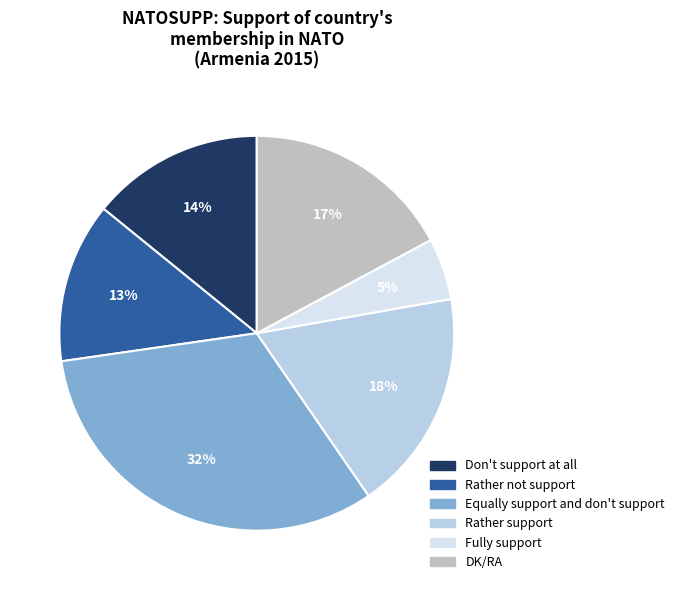

Which has a higher value, Fully support or Rather not support?

Rather not support